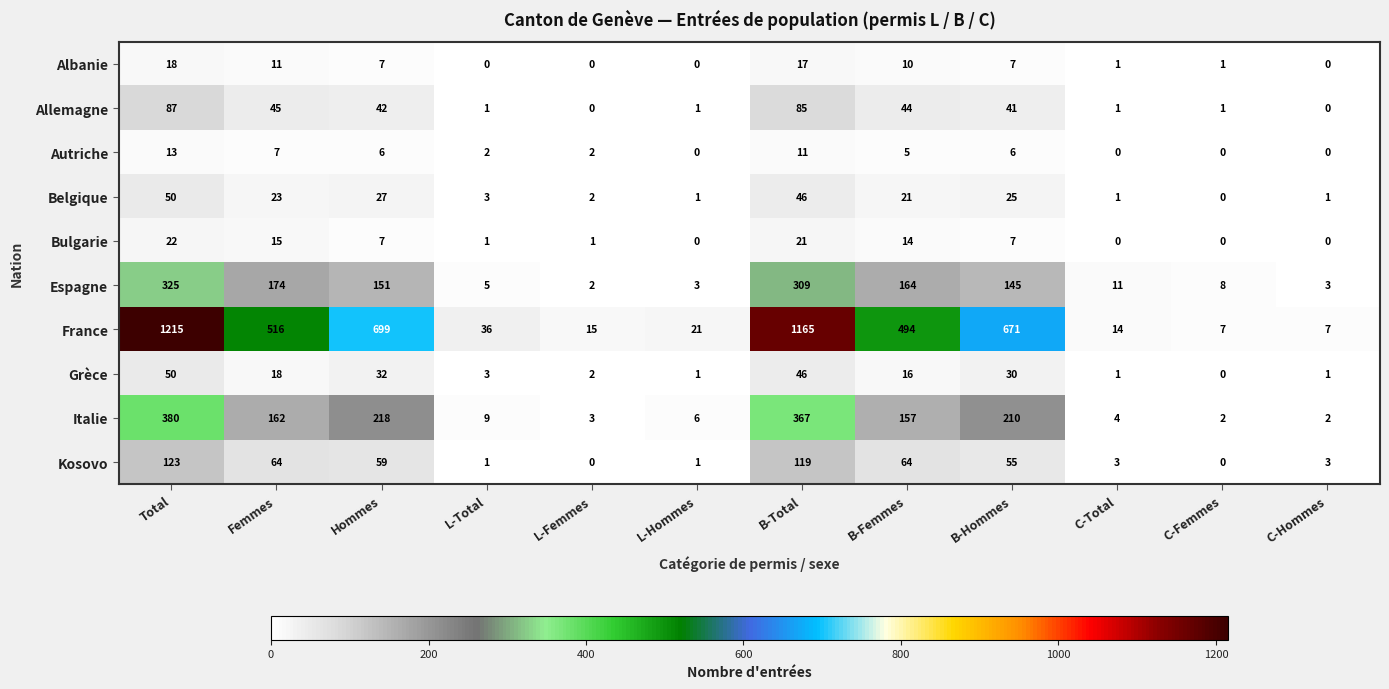

Between Total and L-Hommes, which series saw the biggest shift?

France